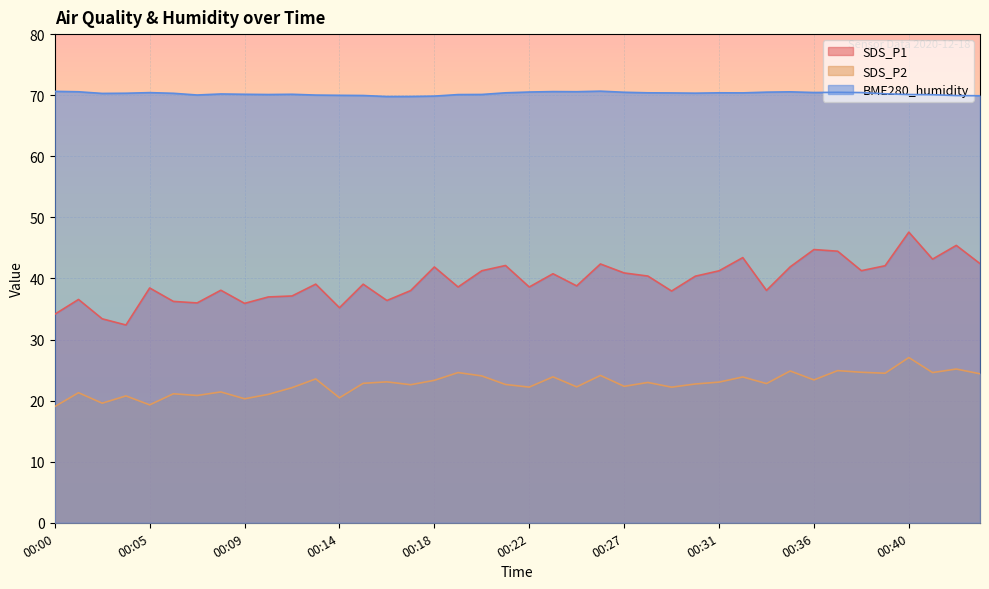

What is the maximum value shown in the chart?

70.7